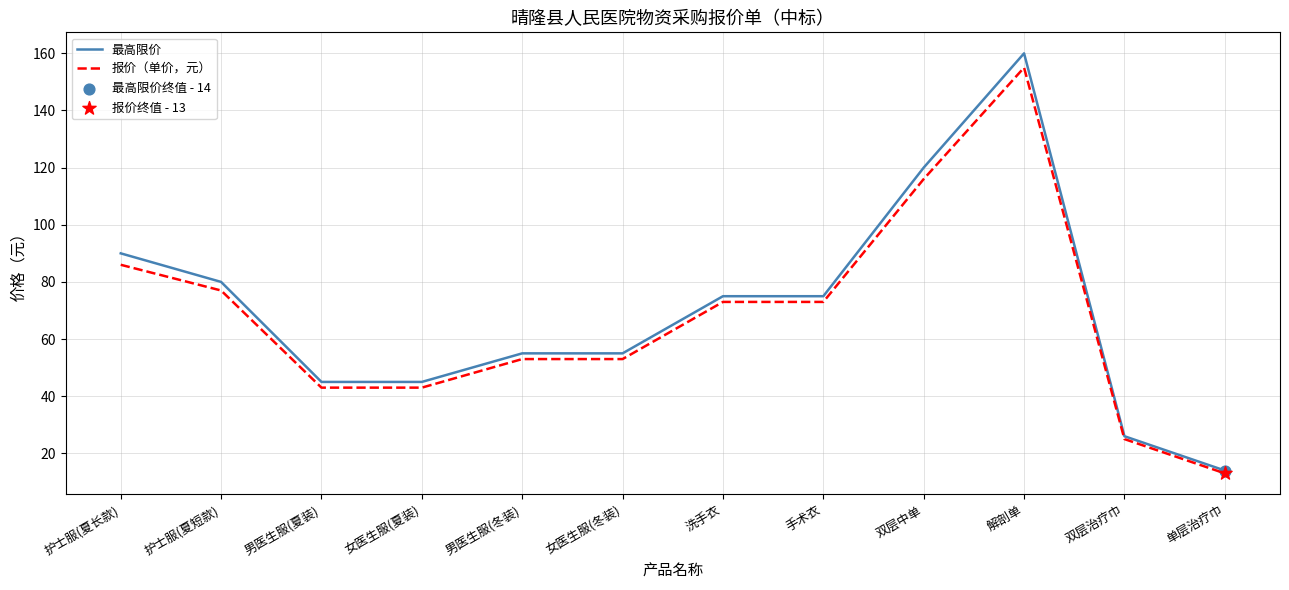

At which category is the sum across all series the highest?

解剖单